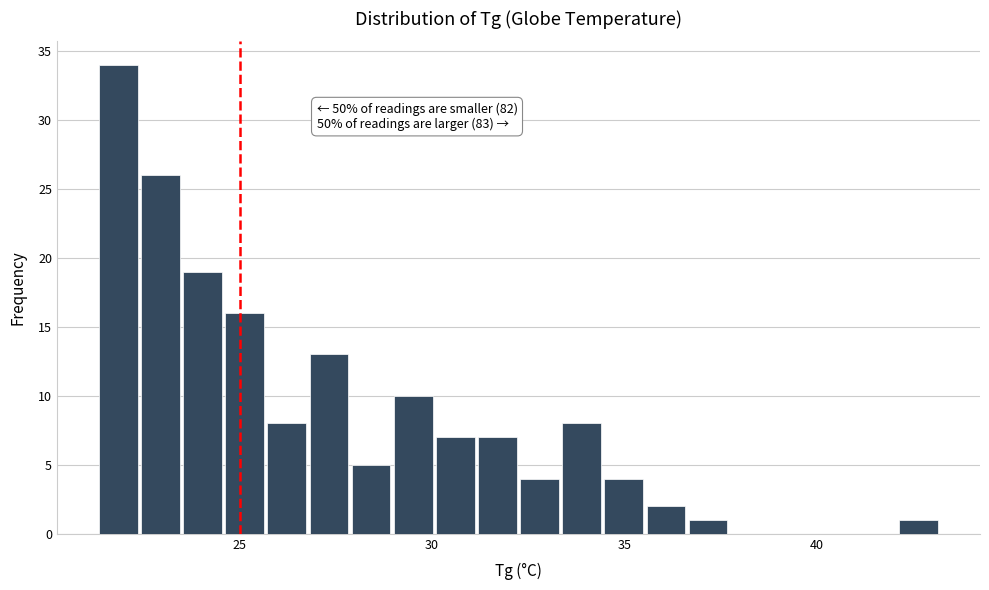

Read against the x-axis, roughly where is the centre of the tallest bar?

22.0